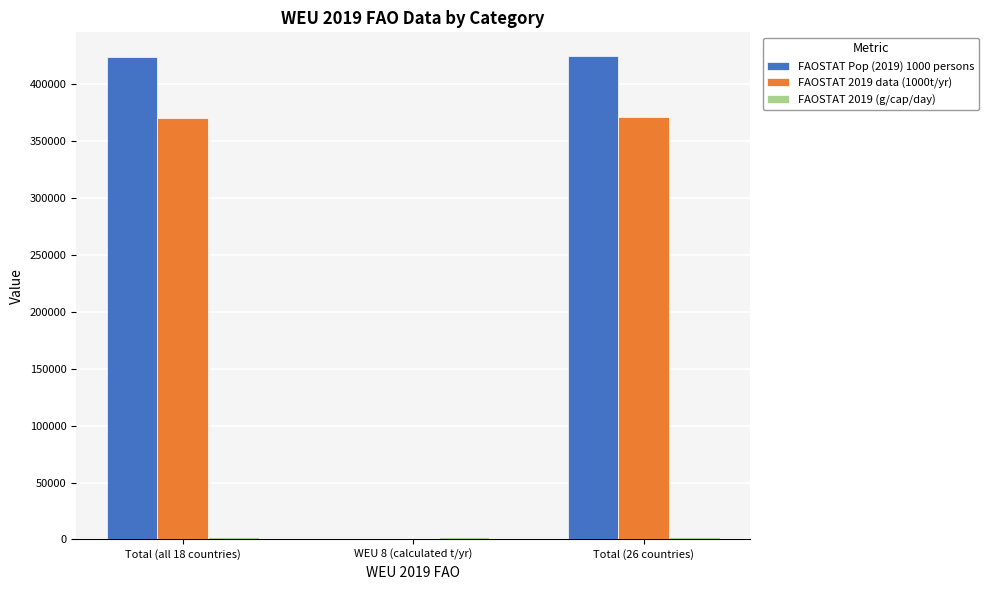

Which series has the largest range (max minus min)?

FAOSTAT Pop (2019) 1000 persons